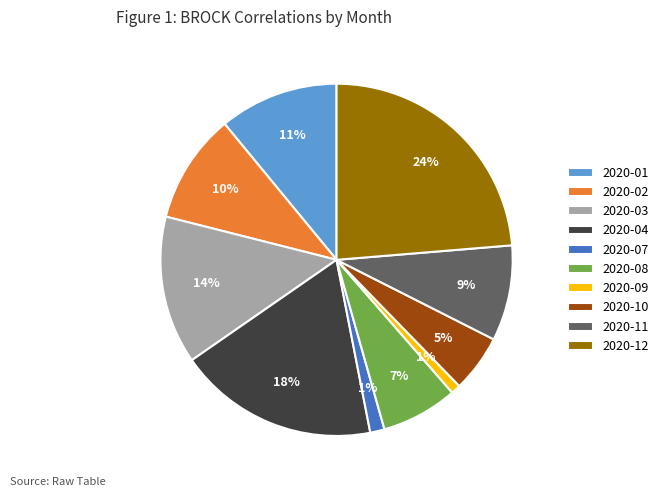

Is there any slice that represents more than half of the pie?

No